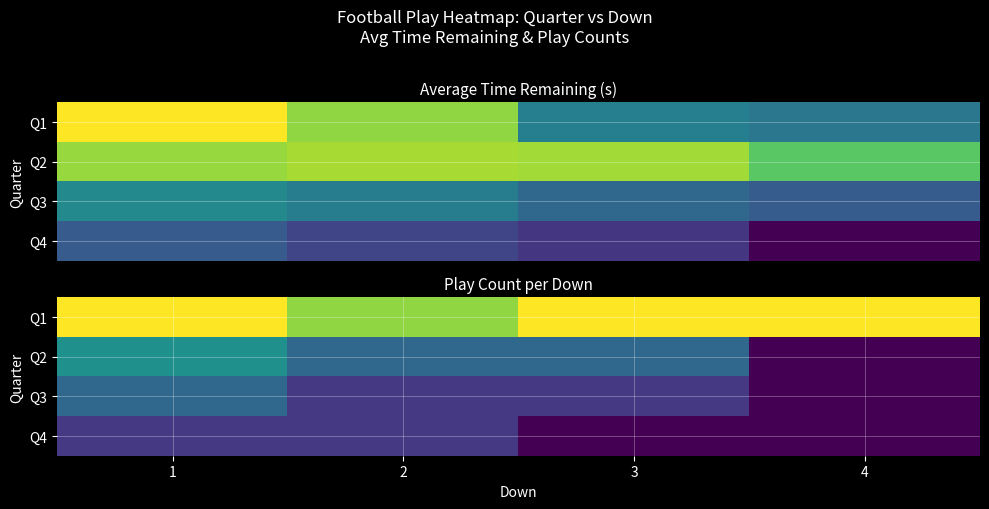

At 3, list the series in order from smallest to largest.

Q4, Q3, Q2, Q1